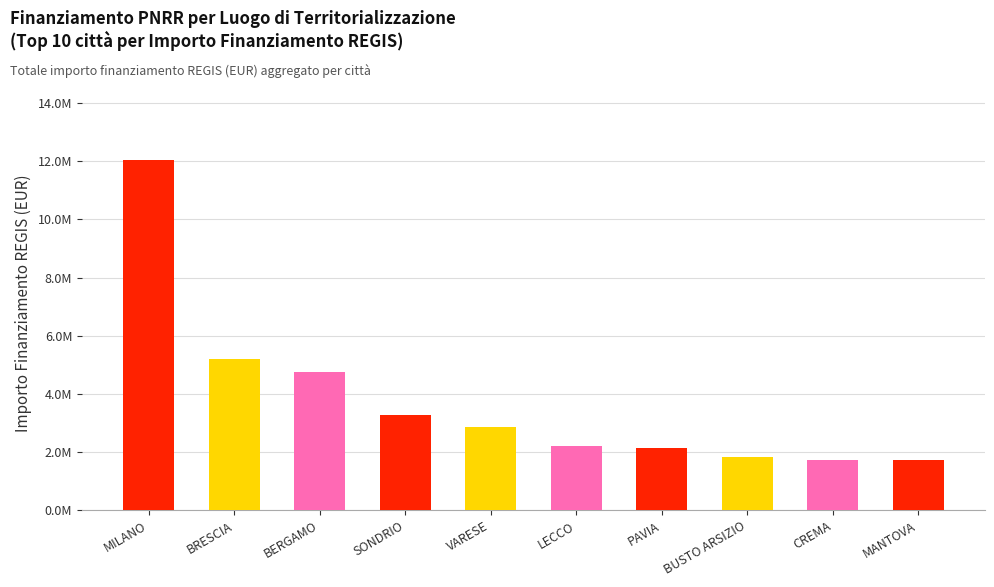

Are the bars horizontal?

No